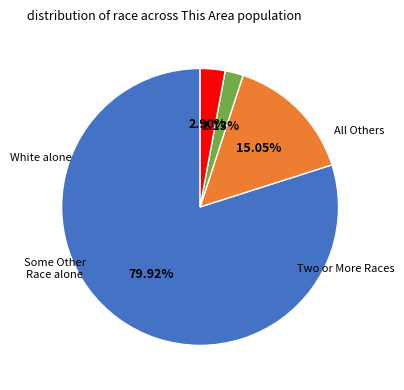

Does any single category account for the majority?

Yes